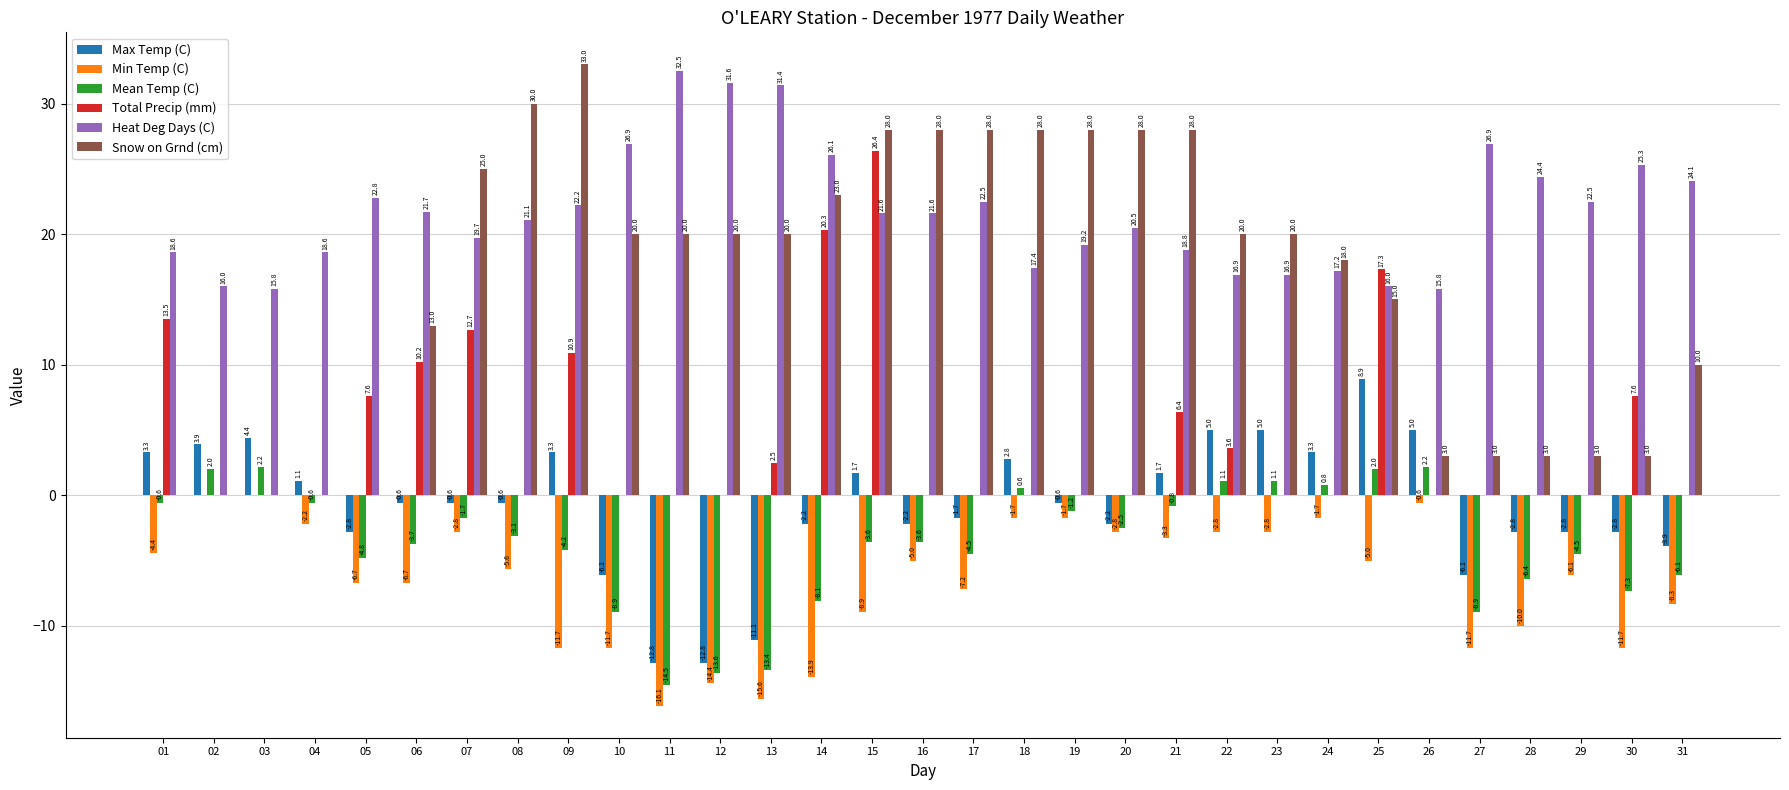

The Max Temp (C) series shows 7.2 at 26. True or false?

False